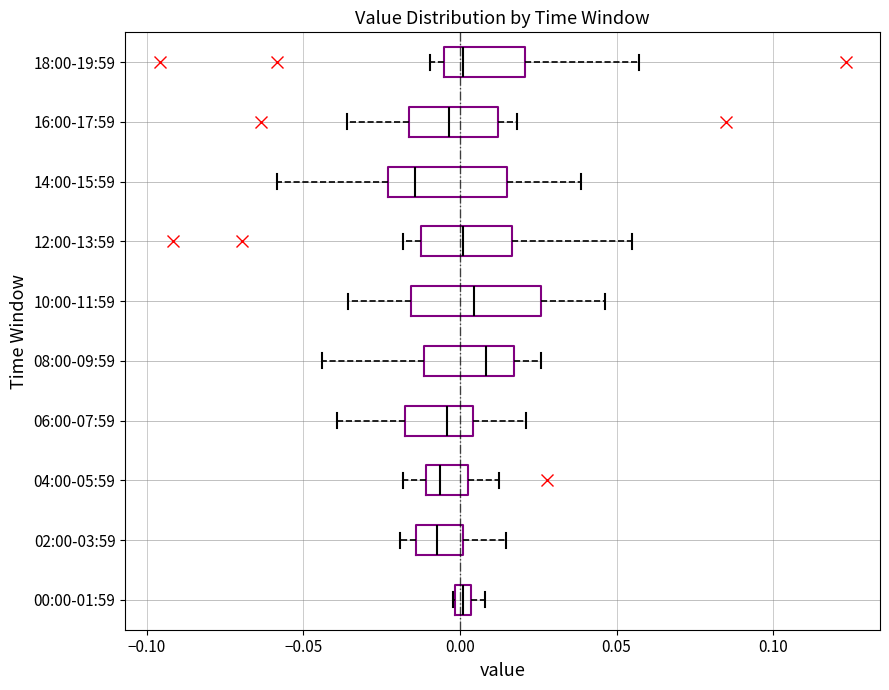

Where does the median line of the box for 02:00-03:59 sit on the x-axis? The values are not printed on the chart, so give them approximately, as read against the axis.

-0.005